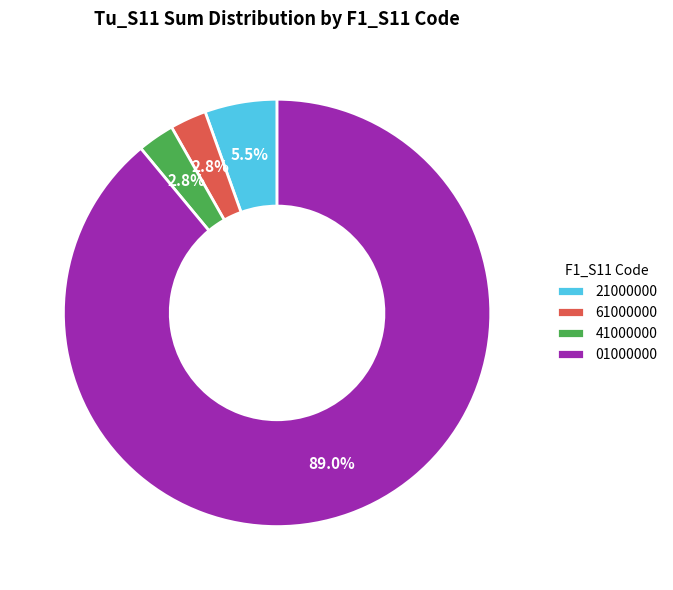

Is there a majority slice in this chart?

Yes